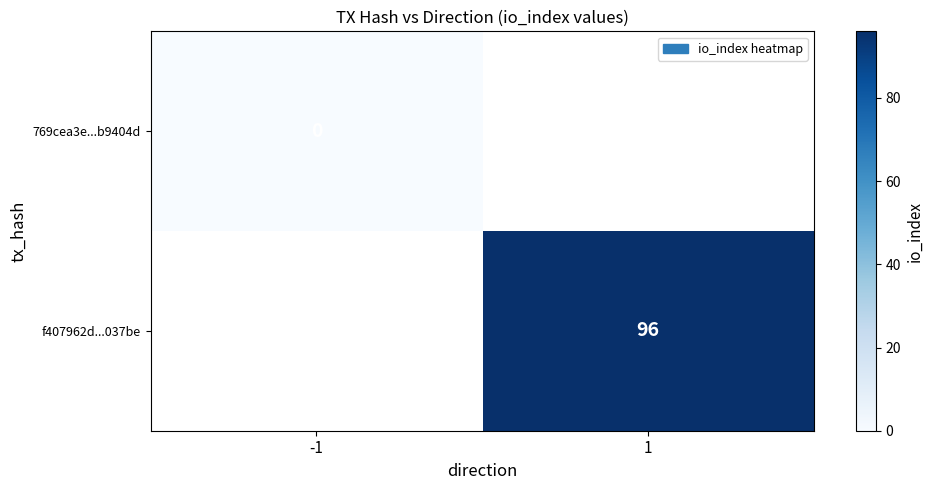

Is it true that f407962d...037be equals 96 at 1?

True